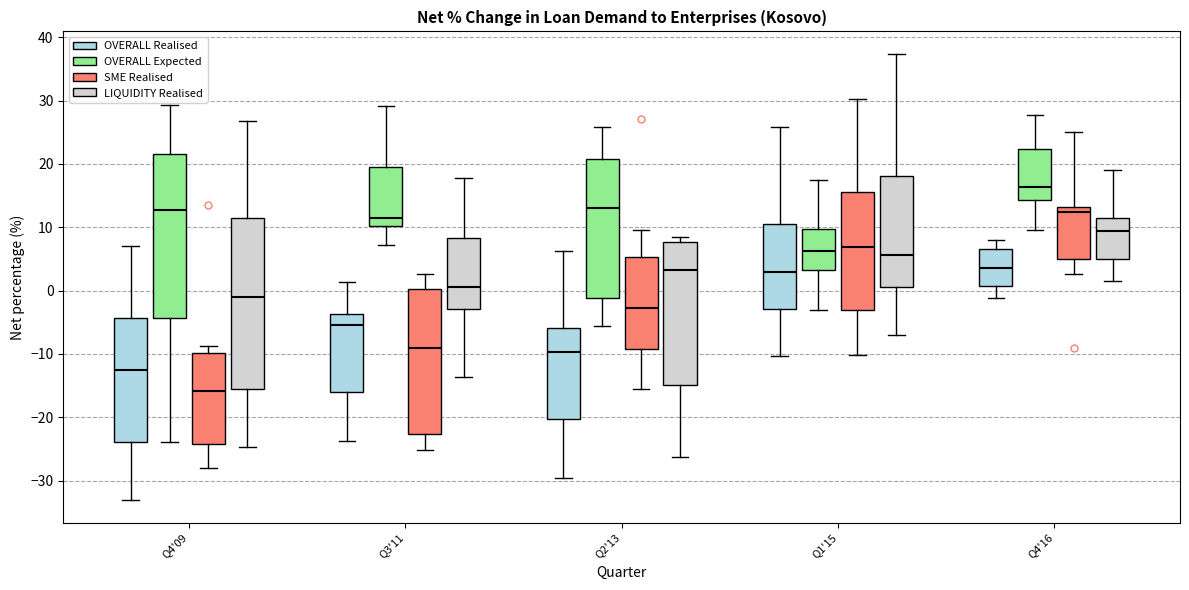

Reading left to right, transcribe this box plot: for each box, give where its median line is, the range the box spans, and where its two whiskers end, as read against the y-axis. The values are not printed on the chart, so give them approximately, as read against the axis.

Q4'09 (OVERALL Realised): median -12, box -24 to -4, whiskers -33 to 7
Q4'09 (OVERALL Expected): median 13, box -4 to 21, whiskers -24 to 29
Q4'09 (SME Realised): median -16, box -24 to -10, whiskers -28 to -9
Q4'09 (LIQUIDITY Realised): median -1, box -16 to 11, whiskers -25 to 27
Q3'11 (OVERALL Realised): median -5, box -16 to -4, whiskers -24 to 1
Q3'11 (OVERALL Expected): median 11, box 10 to 20, whiskers 7 to 29
Q3'11 (SME Realised): median -9, box -23 to 0, whiskers -25 to 3
Q3'11 (LIQUIDITY Realised): median 1, box -3 to 8, whiskers -14 to 18
Q2'13 (OVERALL Realised): median -10, box -20 to -6, whiskers -30 to 6
Q2'13 (OVERALL Expected): median 13, box -1 to 21, whiskers -6 to 26
Q2'13 (SME Realised): median -3, box -9 to 5, whiskers -16 to 10
Q2'13 (LIQUIDITY Realised): median 3, box -15 to 8, whiskers -26 to 9
Q1'15 (OVERALL Realised): median 3, box -3 to 10, whiskers -10 to 26
Q1'15 (OVERALL Expected): median 6, box 3 to 10, whiskers -3 to 17
Q1'15 (SME Realised): median 7, box -3 to 16, whiskers -10 to 30
Q1'15 (LIQUIDITY Realised): median 6, box 1 to 18, whiskers -7 to 37
Q4'16 (OVERALL Realised): median 4, box 1 to 7, whiskers -1 to 8
Q4'16 (OVERALL Expected): median 16, box 14 to 22, whiskers 10 to 28
Q4'16 (SME Realised): median 12, box 5 to 13, whiskers 3 to 25
Q4'16 (LIQUIDITY Realised): median 9, box 5 to 11, whiskers 2 to 19